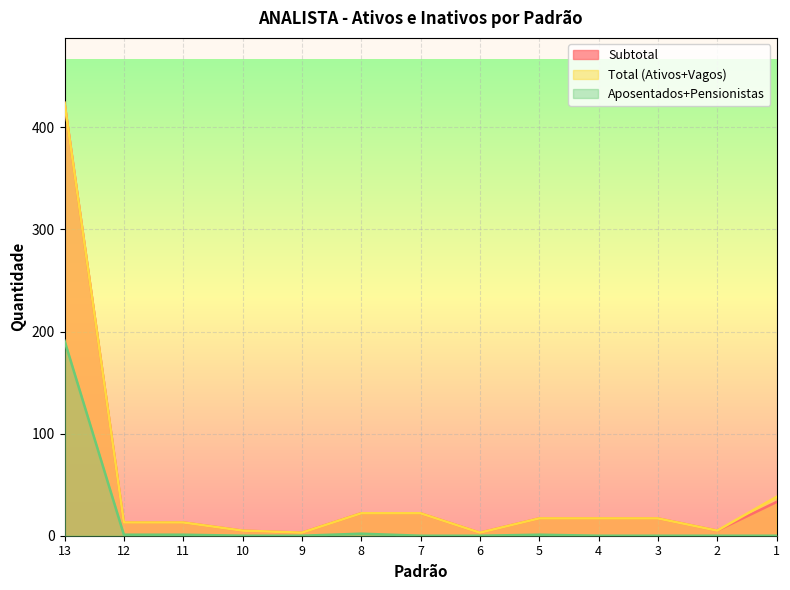

Which has a higher value, 7 or 1?

1